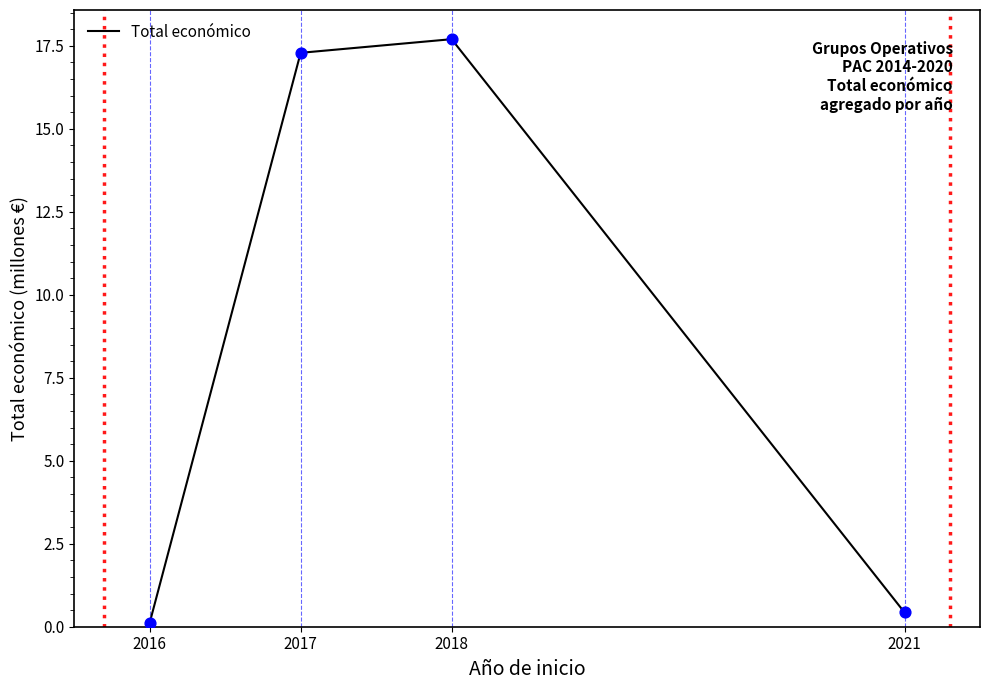

What is the change in value from 2018 to 2021?

-17.3